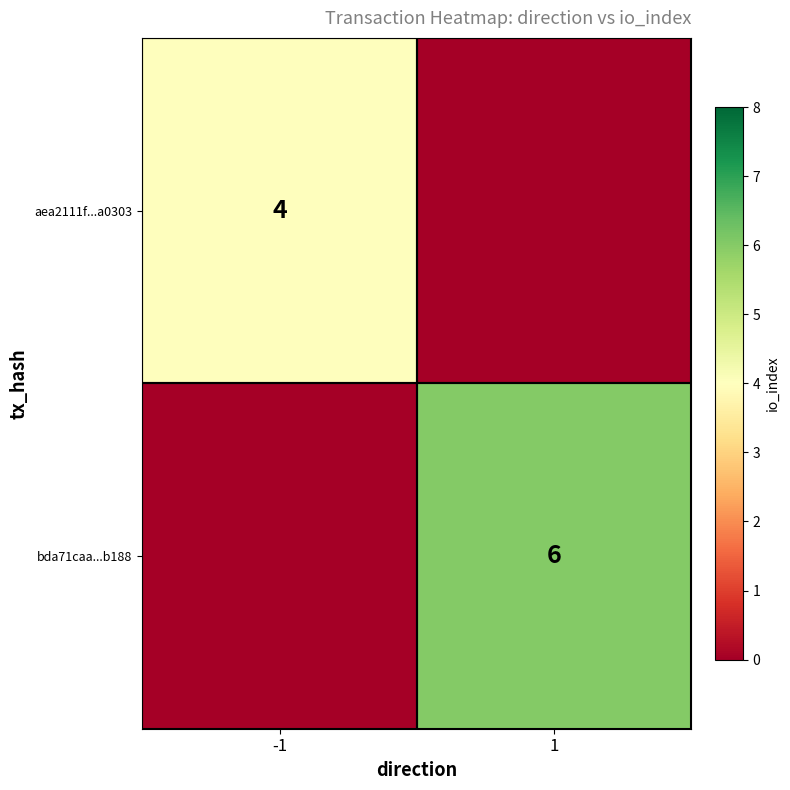

Is the value of bda71caa...b188 at 1 greater than the value of aea2111f...a0303 at -1?

Yes